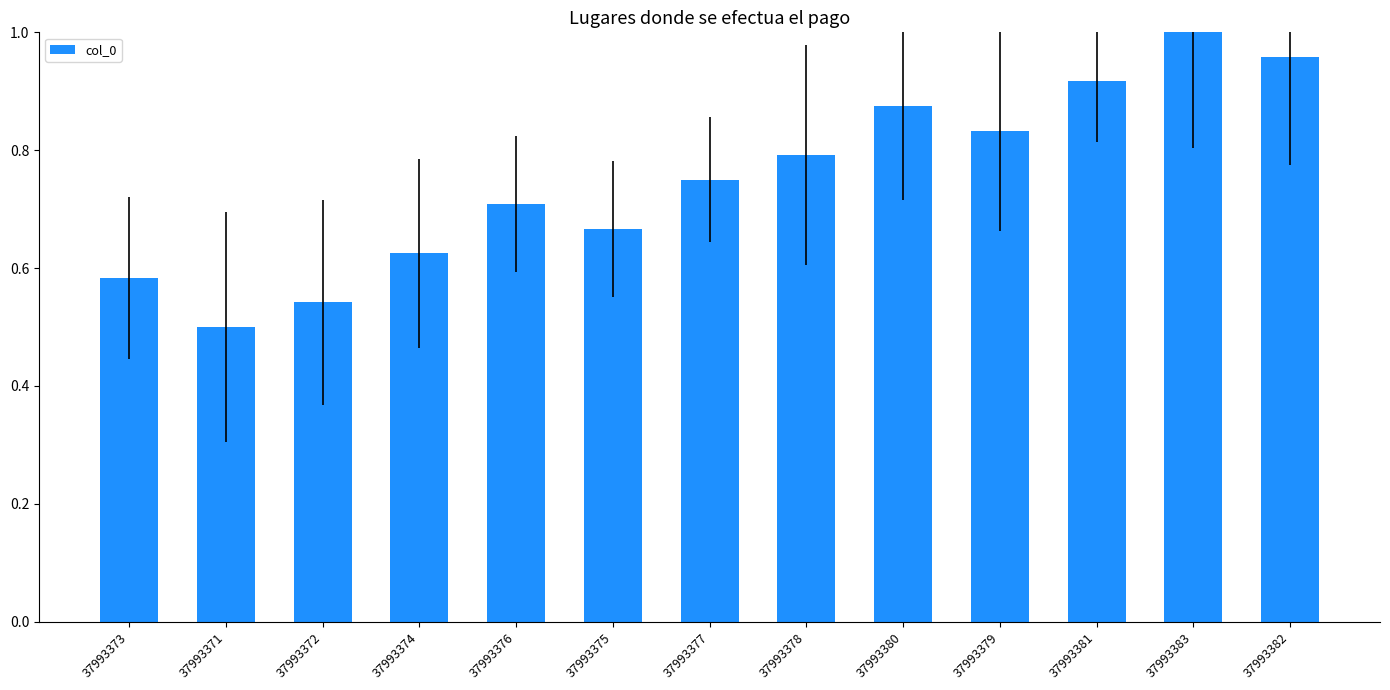

How many bars are there in total?

13